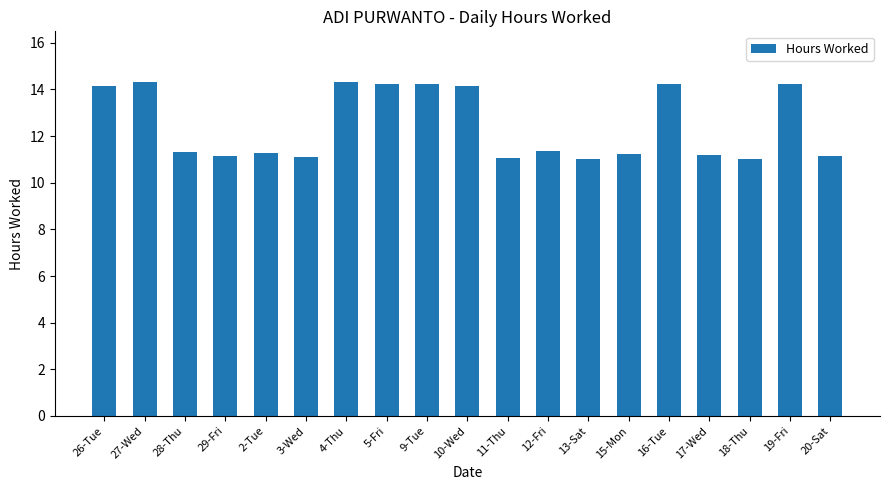

What value does the data have at 28-Thu?

11.3